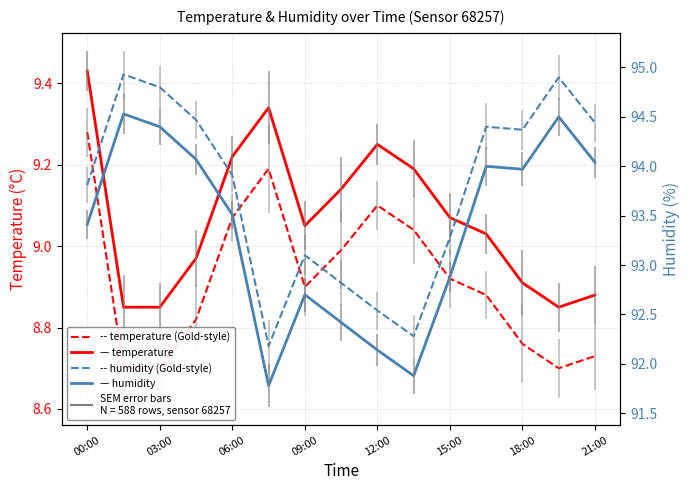

Is this an area chart (filled region under the line)?

No